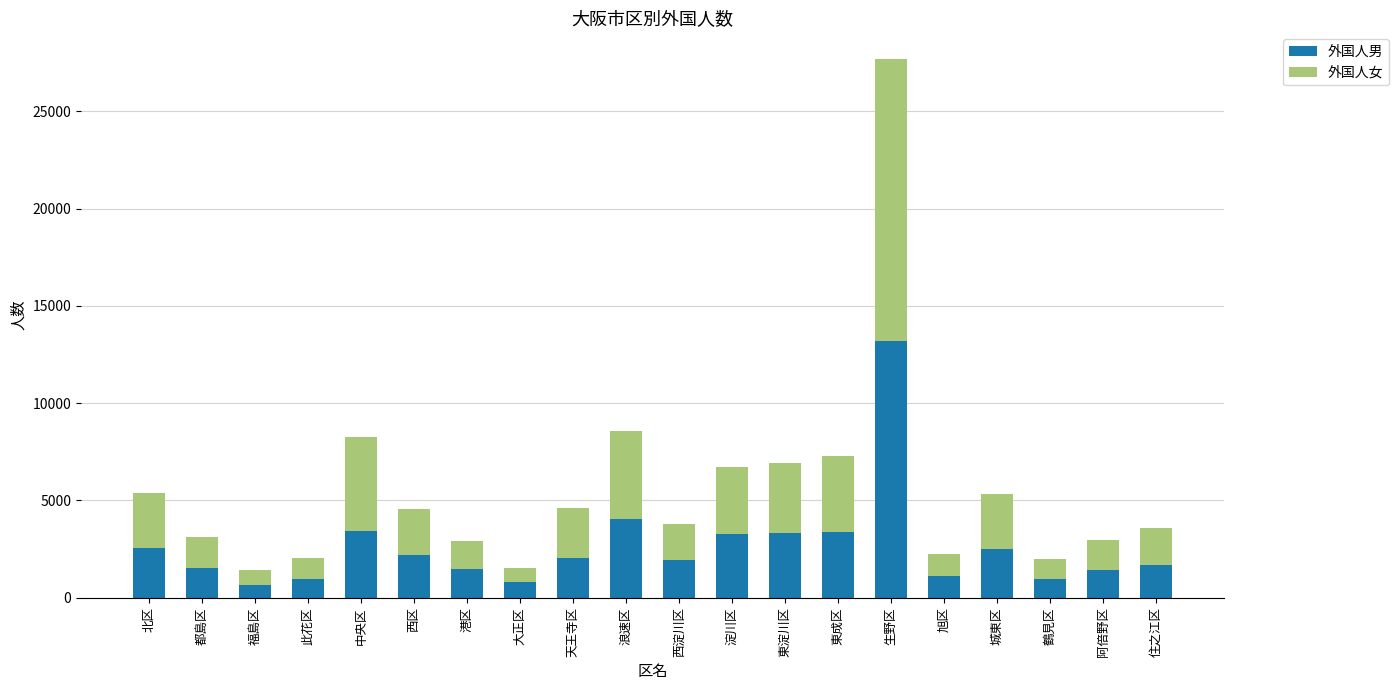

What is the sum of the 外国人男 values at 東成区 and 淀川区?

6660